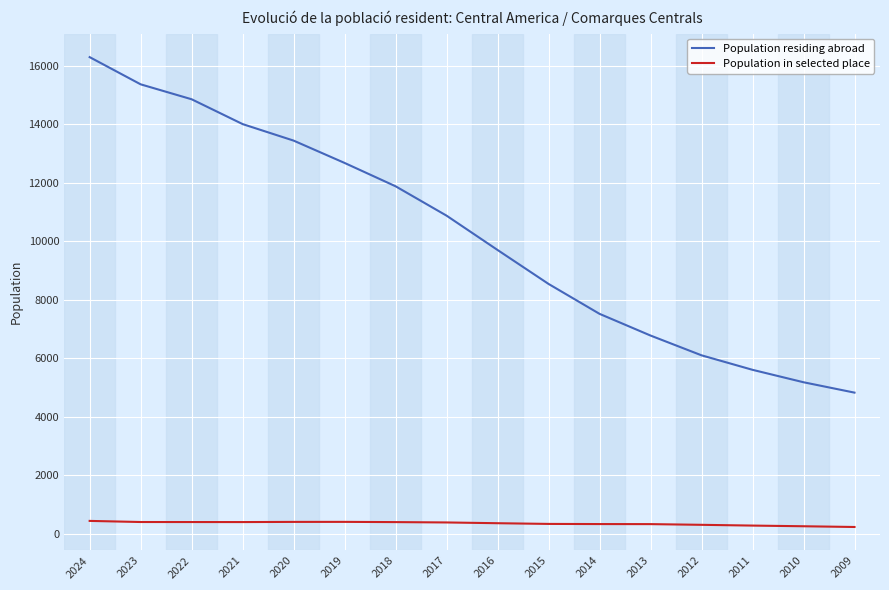

Which series has the largest total across all categories?

Population residing abroad